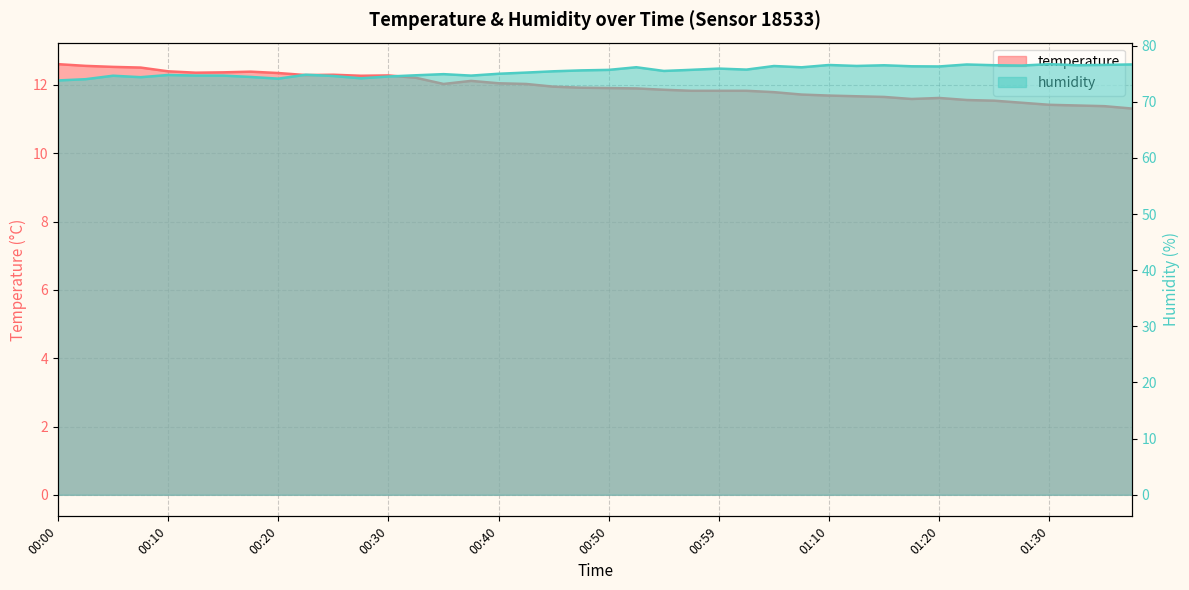

In temperature, how many points are lower than both neighbors (excluding endpoints)?

5